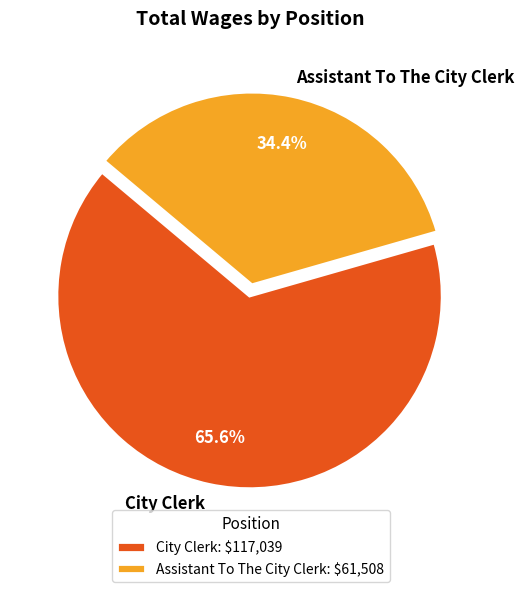

To the nearest percent, what portion does Assistant To The City Clerk represent?

34%